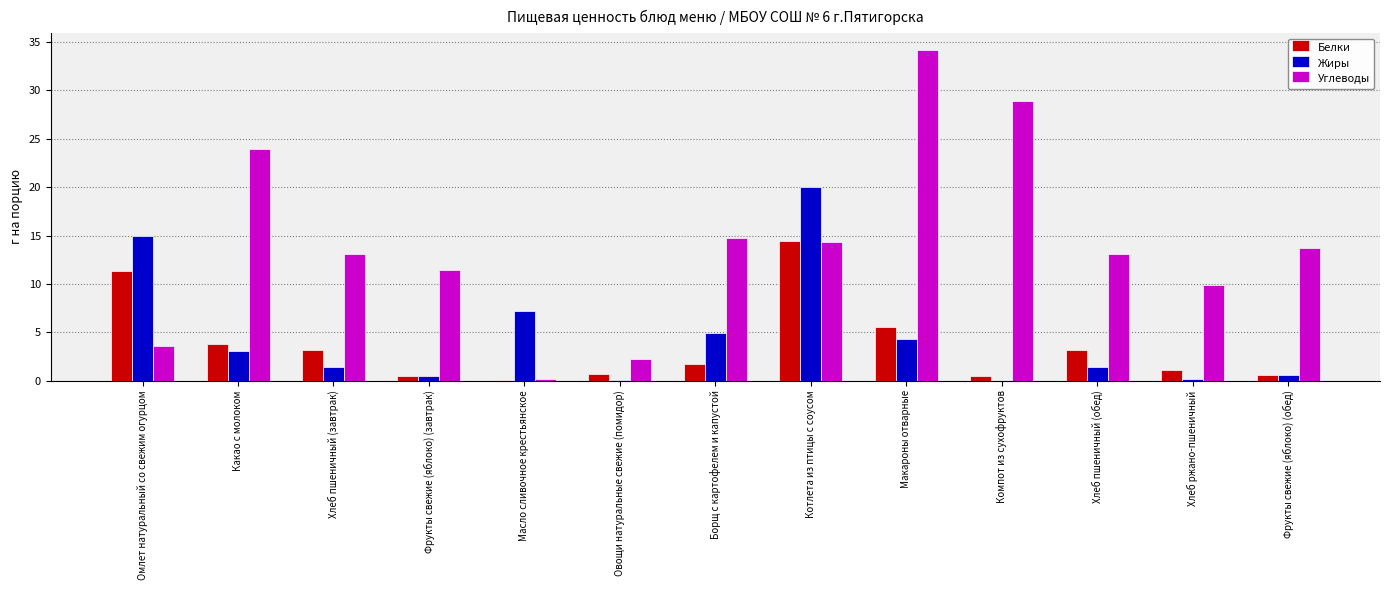

At which label is Углеводы closest to 17?

Борщ с картофелем и капустой